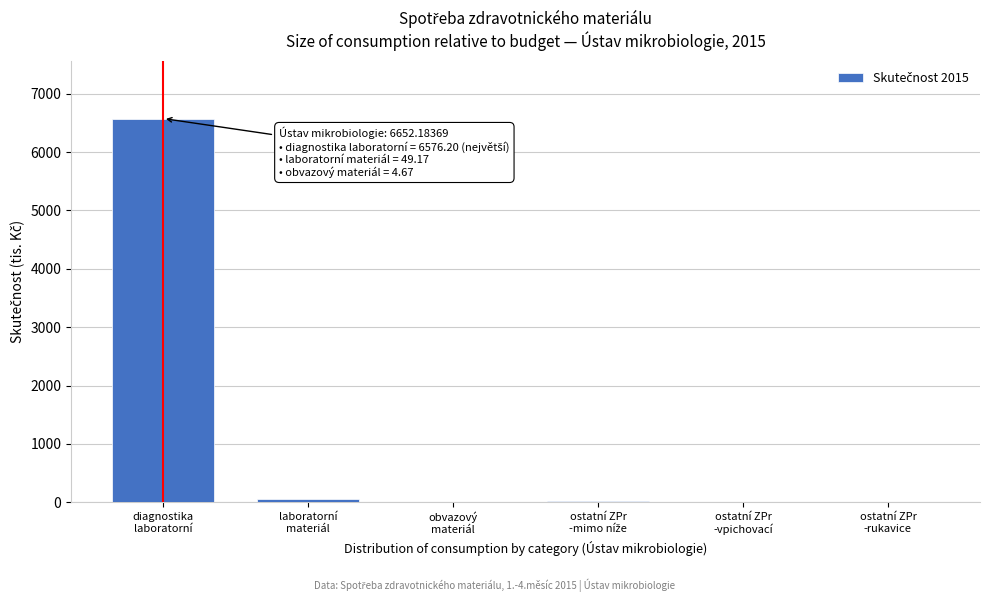

What is the greatest value displayed?

6576.2